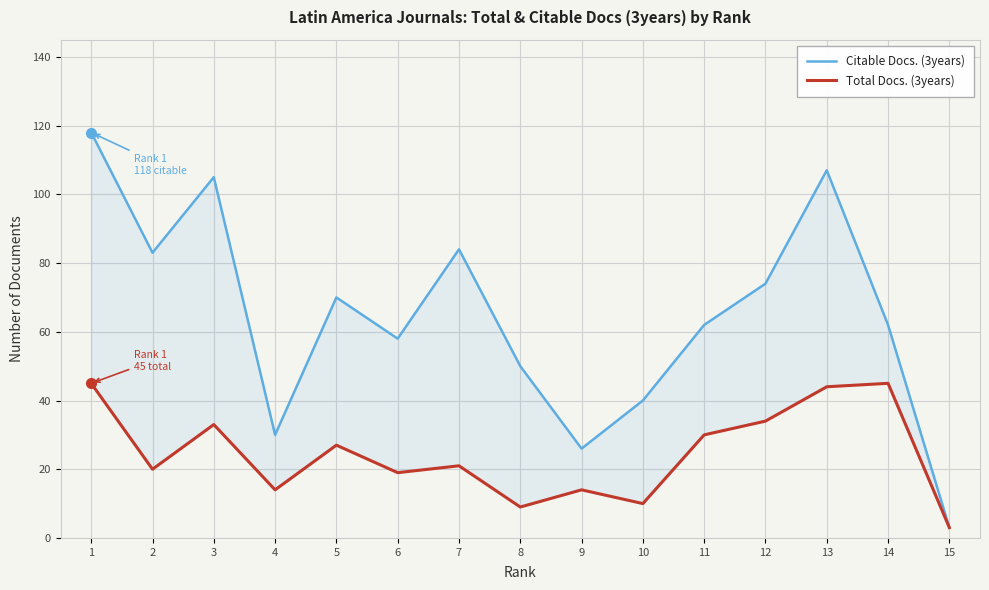

List the series in order of their peak value, lowest first.

Total Docs. (3years), Citable Docs. (3years)